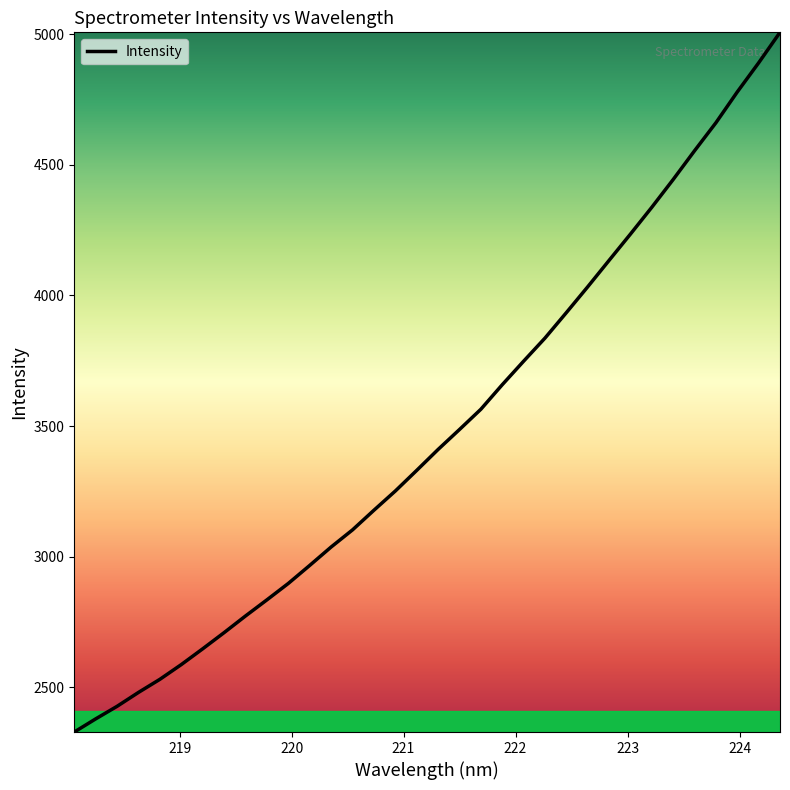

What is the difference between the maximum and minimum values?

2677.2